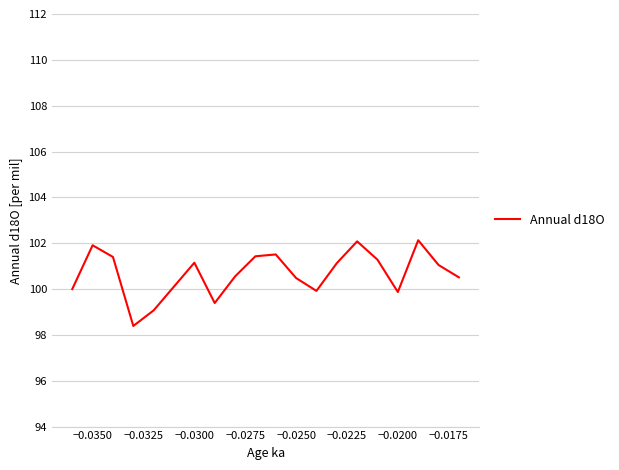

How many lines are shown in the chart?

1